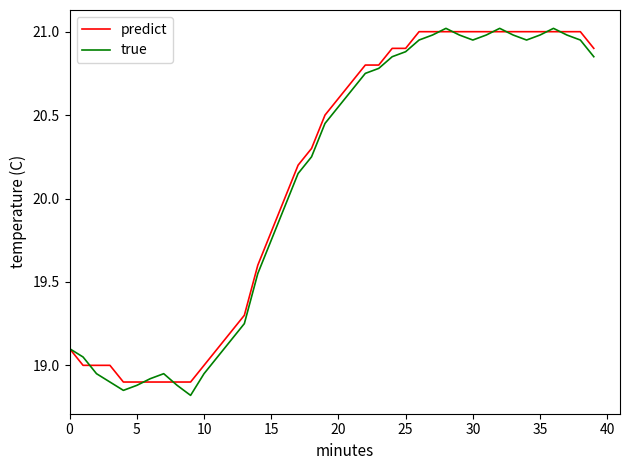

Which series has the largest range (max minus min)?

true